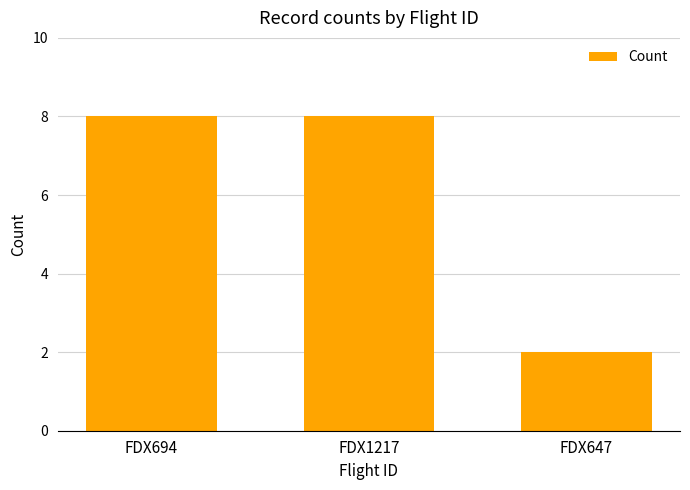

What is the greatest value displayed?

8